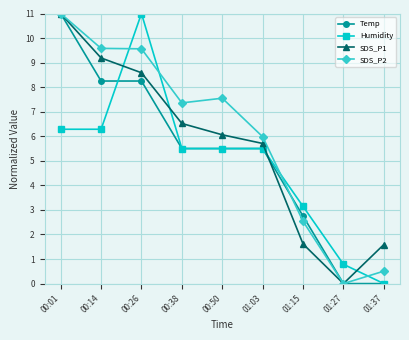

Does the chart display data point markers on the line(s)?

Yes